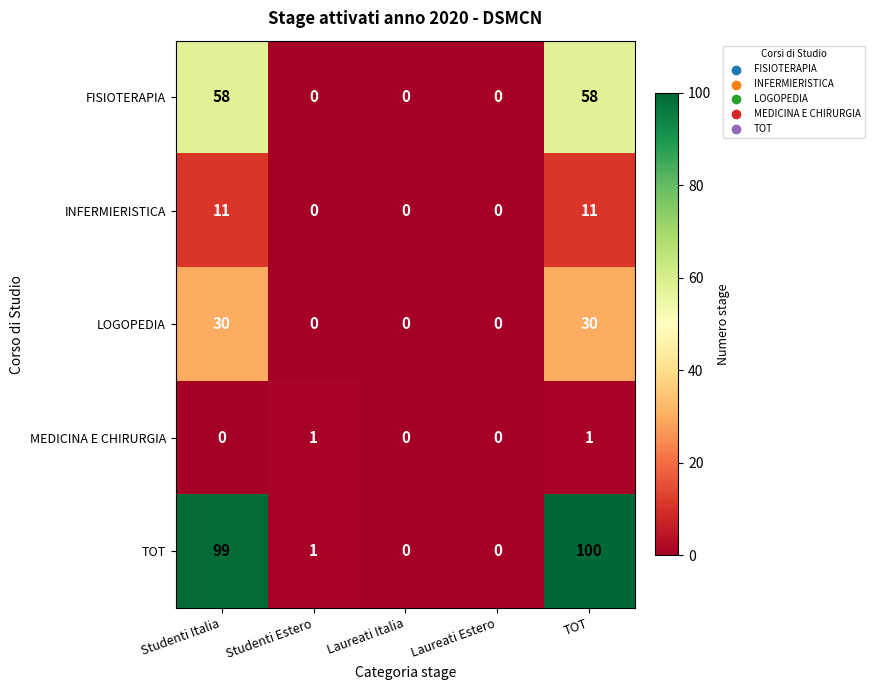

Which series has the largest range (max minus min)?

TOT